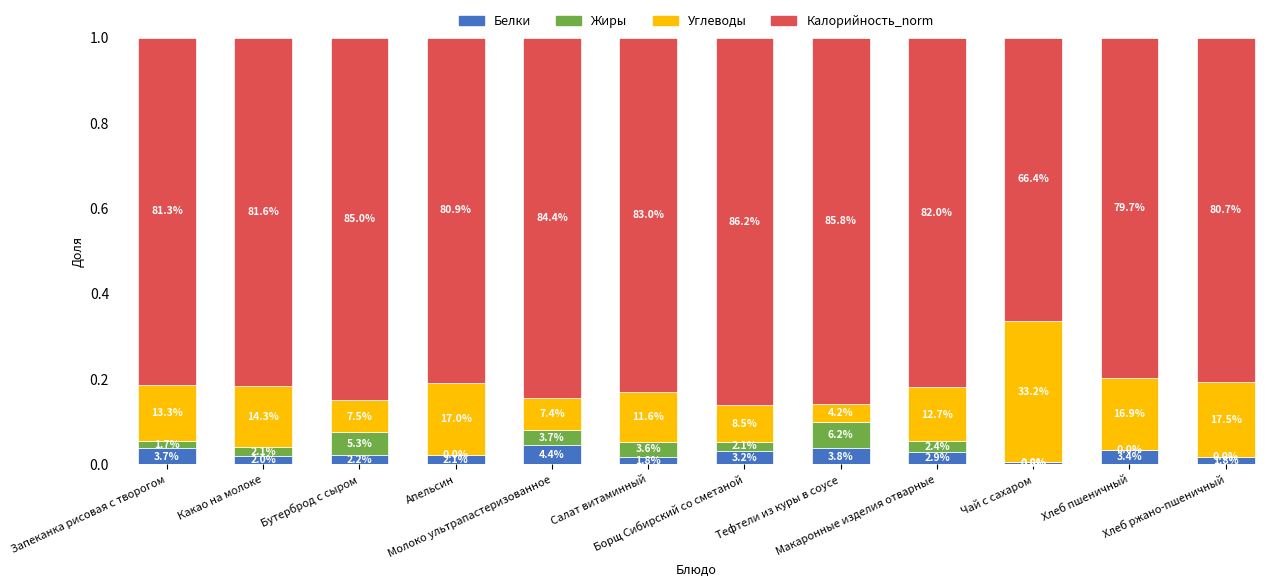

What are all the series names shown in the legend?

Белки, Жиры, Углеводы, Калорийность_norm